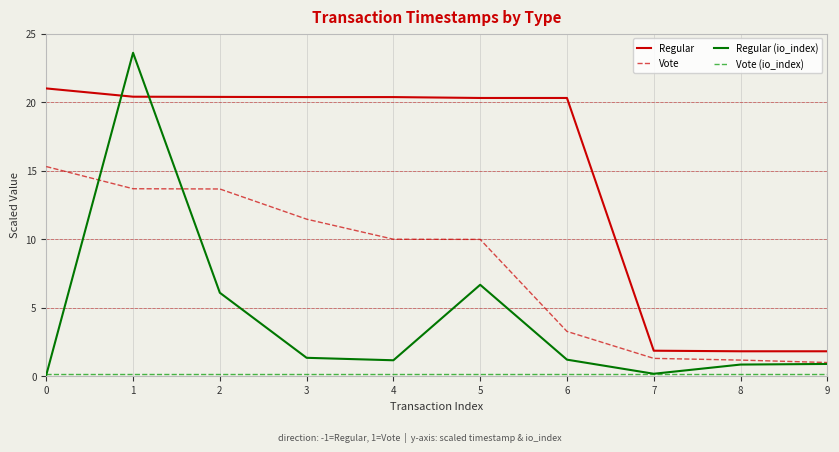

The value of Vote at 1 is 23.0. True or false?

False